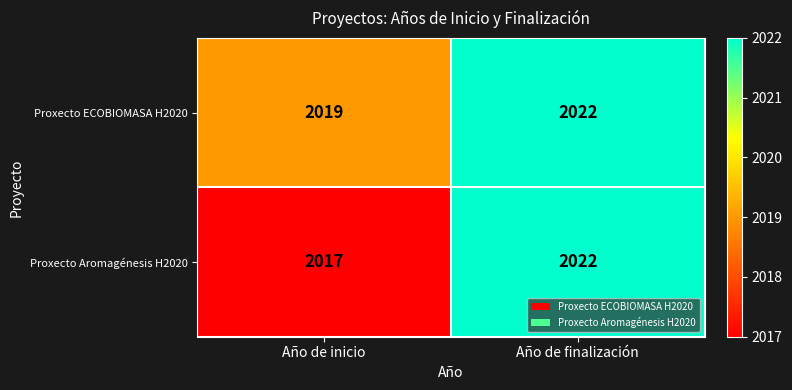

List the series in order of their overall mean, lowest first.

Proxecto Aromagénesis H2020, Proxecto ECOBIOMASA H2020